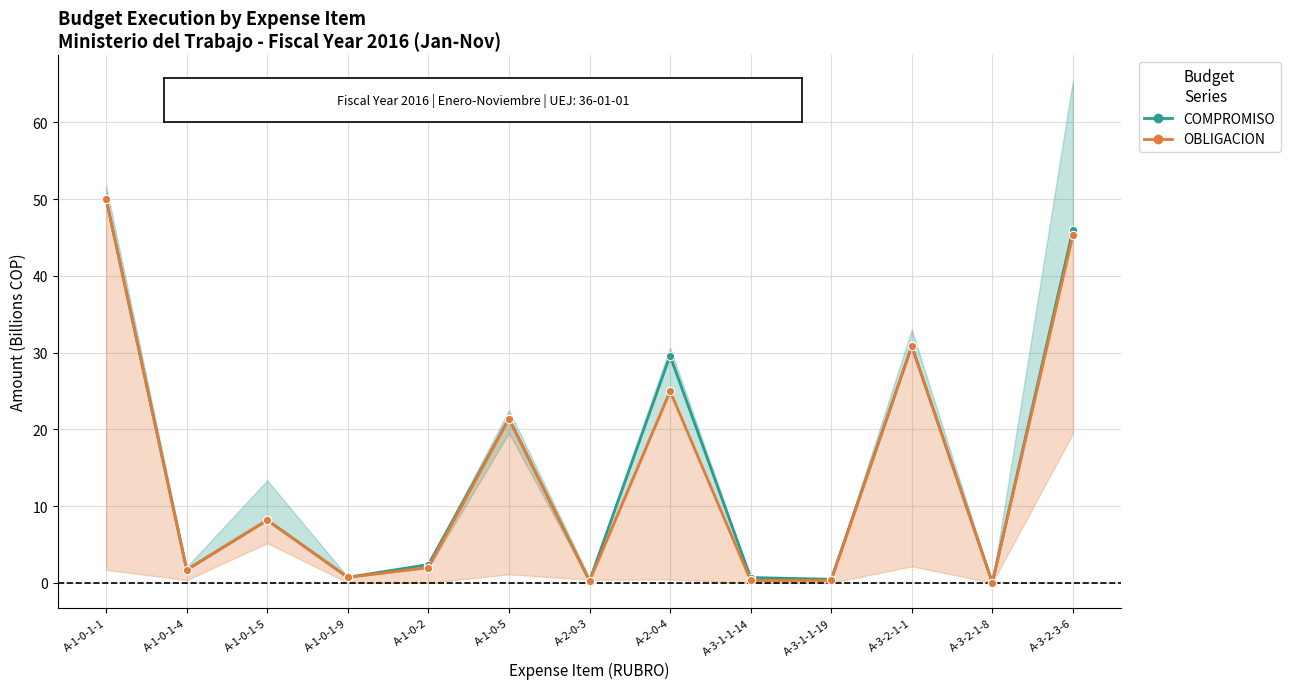

Where does the OBLIGACION series first go above 1?

A-1-0-1-1